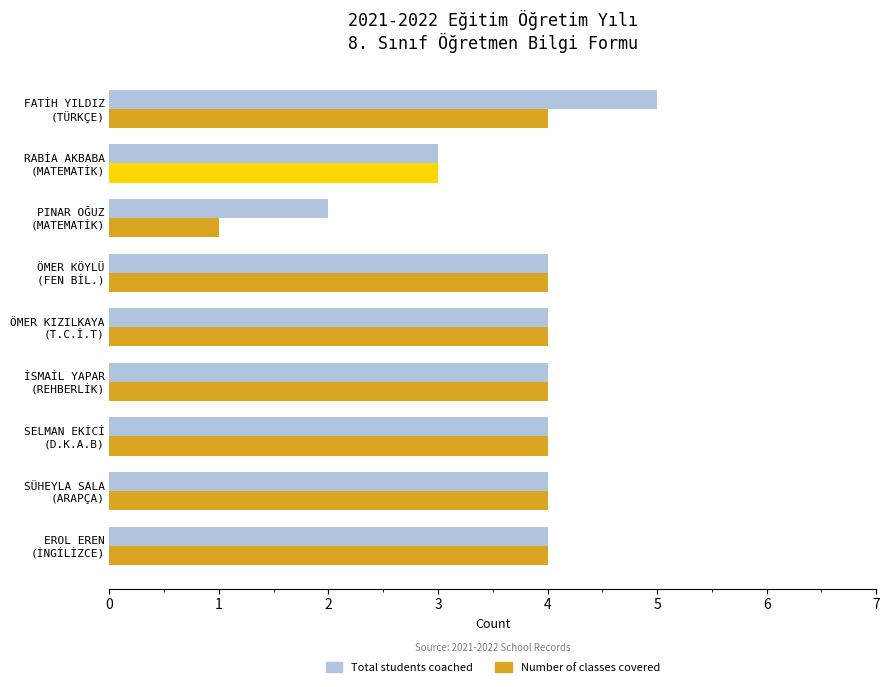

What is the greatest value displayed?

5